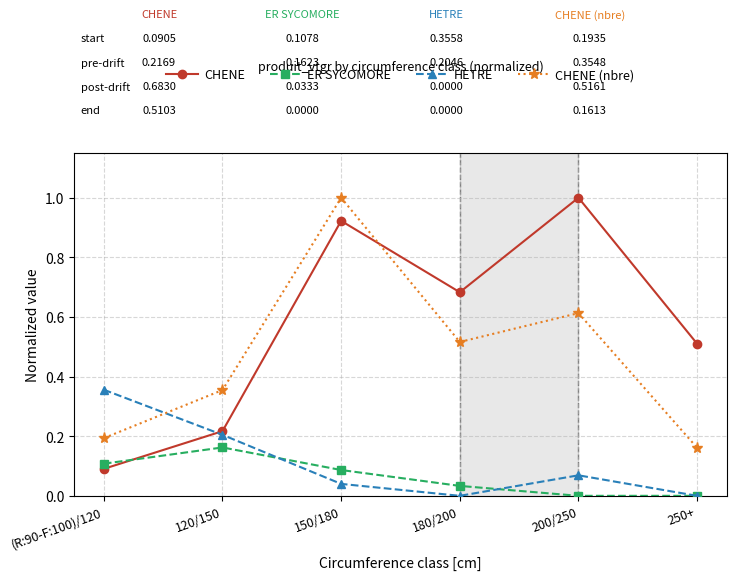

How many lines are shown in the chart?

4